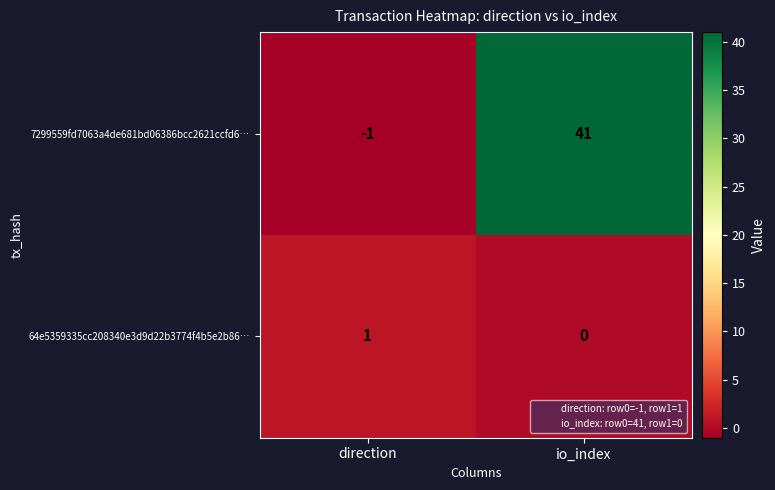

Rank the series by their maximum value, from highest to lowest.

7299559fd7063a4de681bd06386bcc2621ccfd6…, 64e5359335cc208340e3d9d22b3774f4b5e2b86…